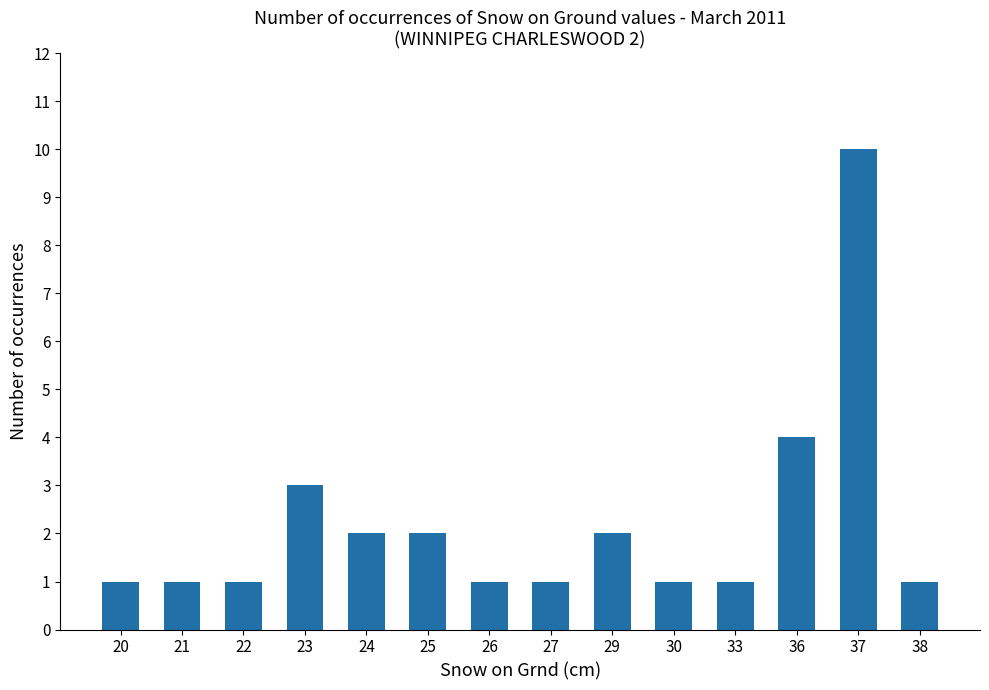

Reading left to right, transcribe all the data shown in this chart.

20=1	21=1	22=1	23=3	24=2	25=2	26=1	27=1	29=2	30=1	33=1	36=4	37=10	38=1